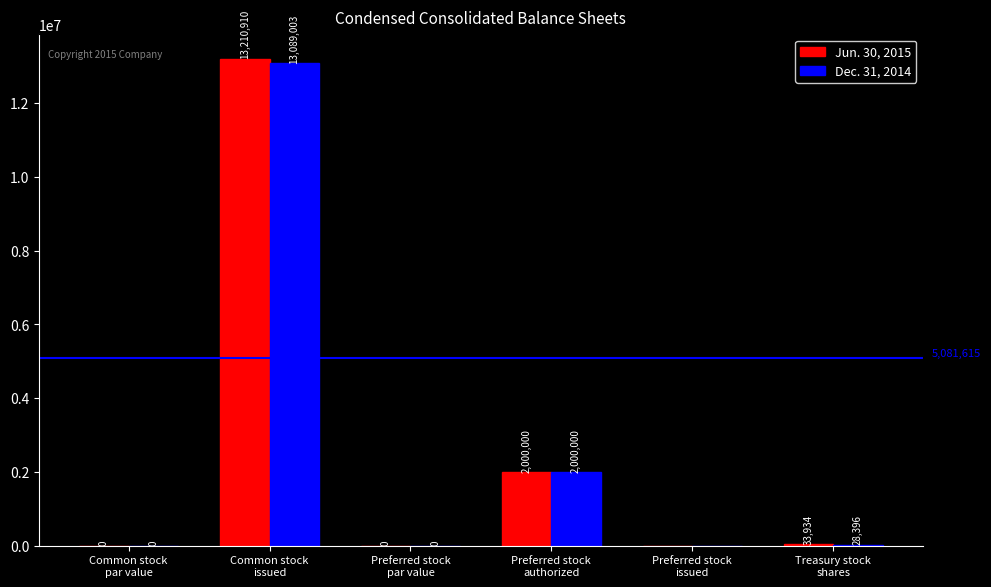

Which series has the largest range (max minus min)?

Jun. 30, 2015